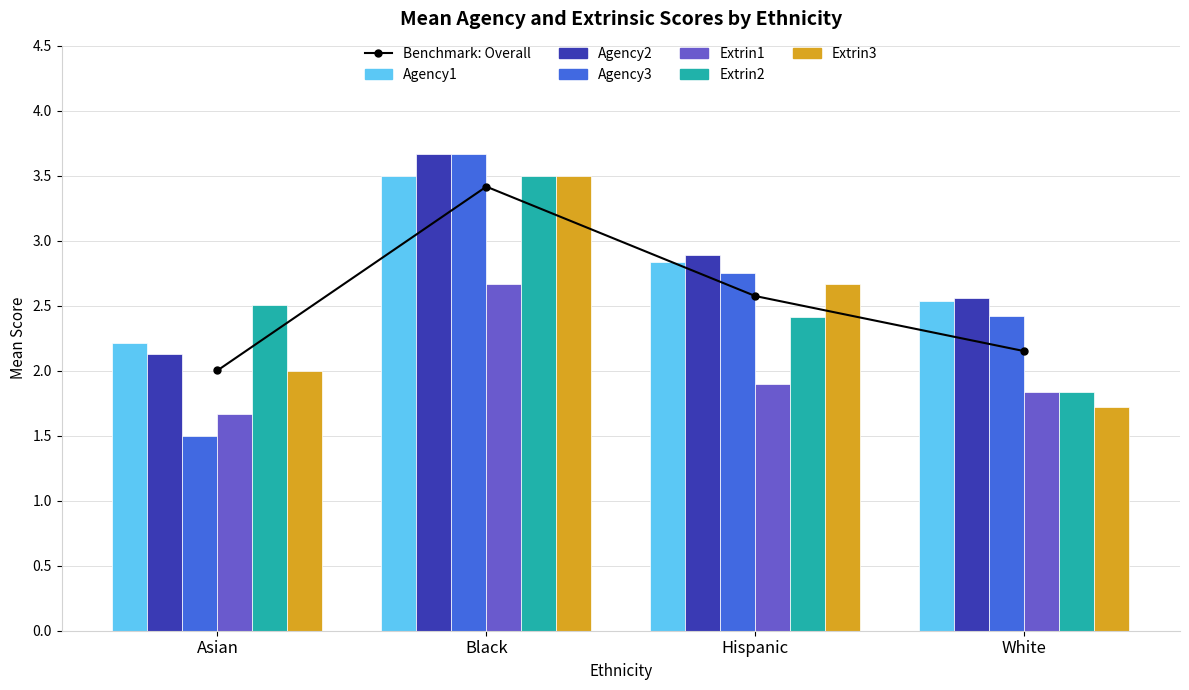

What is the value of the Extrin1 bar at the 3rd from the left?

1.9